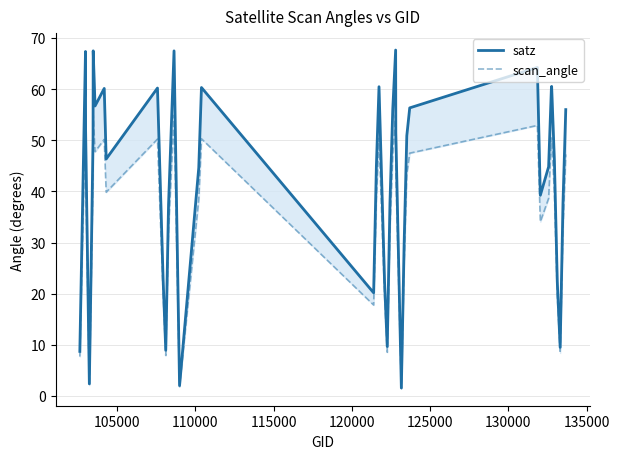

What is the difference between the highest and lowest values at 130000?

8.9